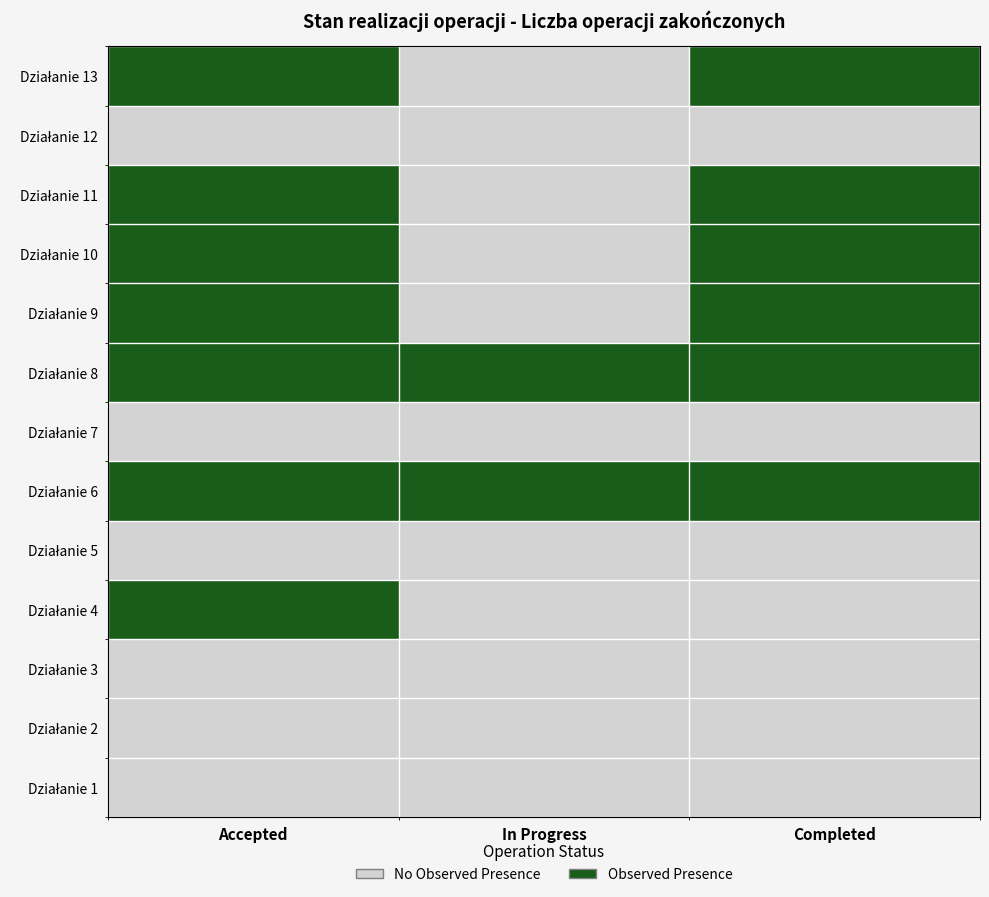

Is it true that 11 equals -2 at 2?

False